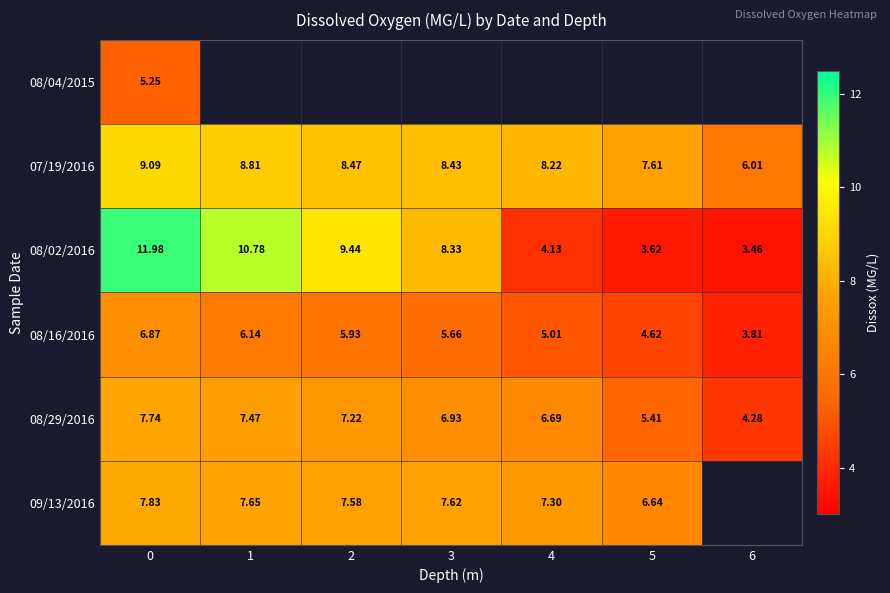

Is the value of 09/13/2016 at 5 greater than the value of 08/02/2016 at 3?

No